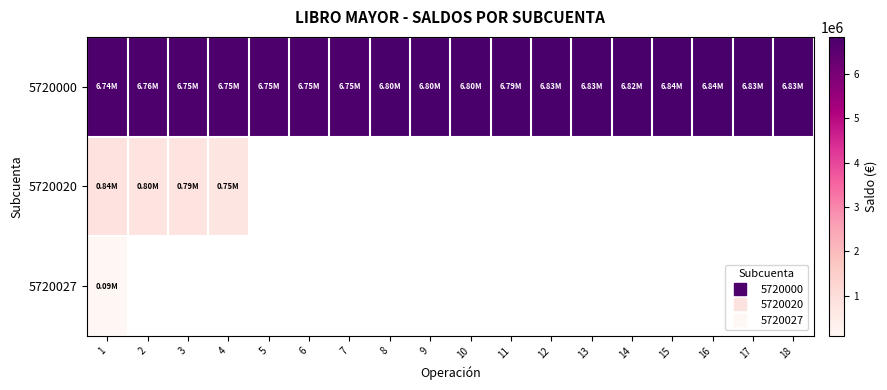

Which series changed the most between 3 and 15?

5720000